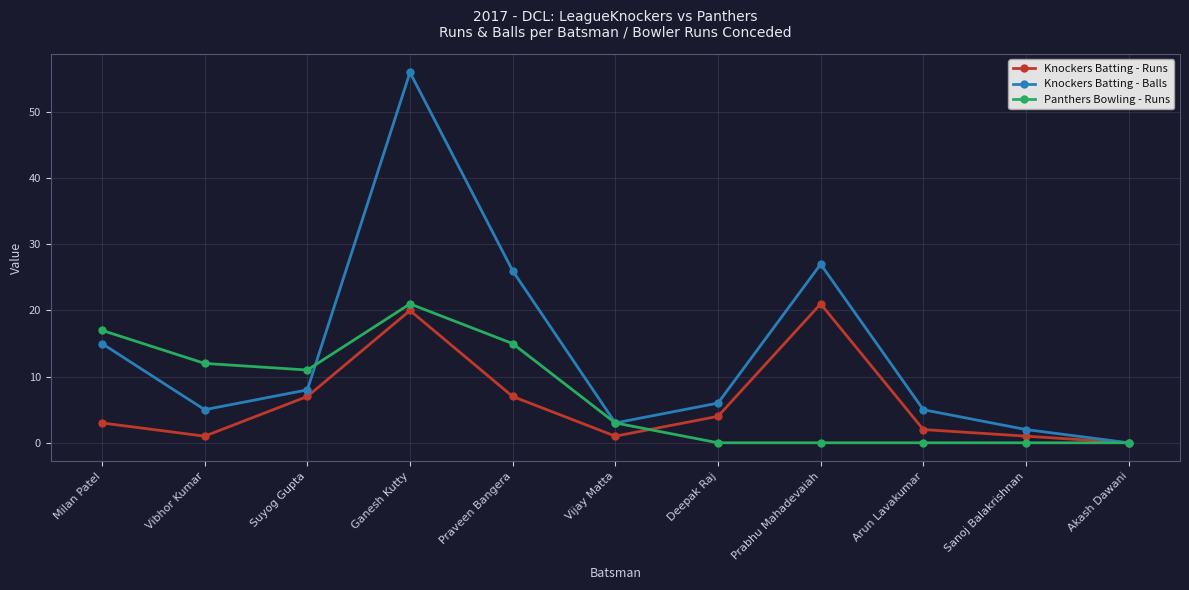

What is the label of the 2nd point from the left?

Vibhor Kumar